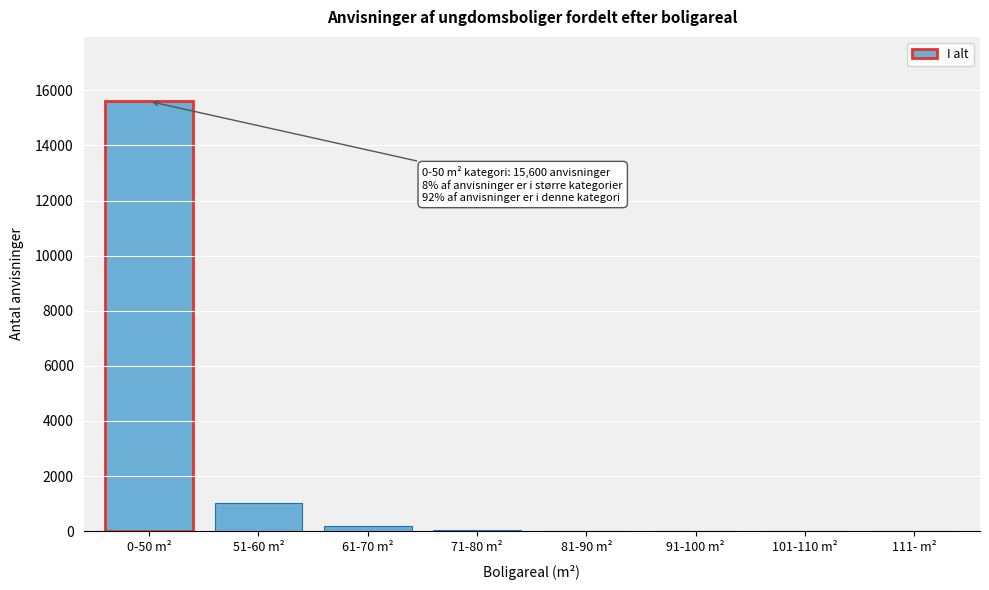

The value at 91-100 m² is -5521. True or false?

False